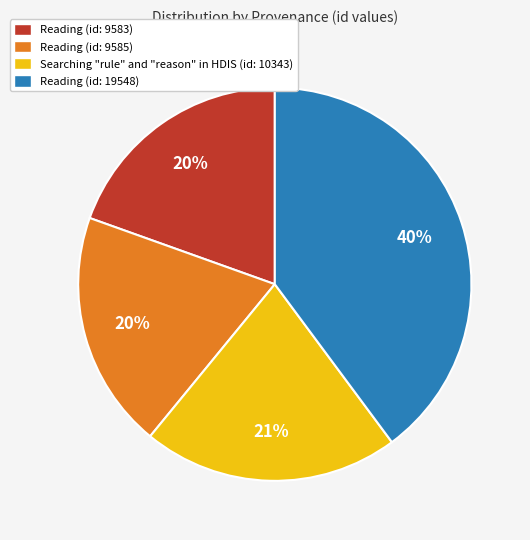

To the nearest percent, what is the difference between the Reading (id: 9583) and Reading (id: 19548) slice percentages?

20%